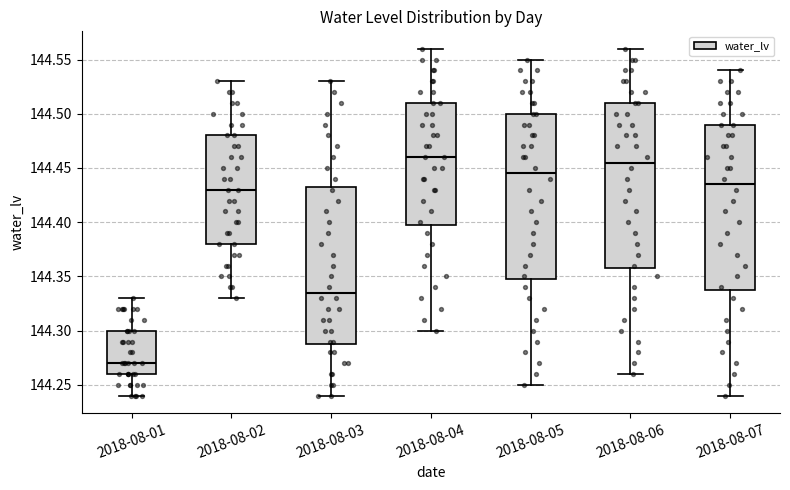

Reading left to right, read every box against the y-axis: the position of its median line, the range the box covers, and the ends of its whiskers. The values are not printed on the chart, so give them approximately, as read against the axis.

2018-08-01: median 144.270, box 144.260 to 144.300, whiskers 144.240 to 144.330
2018-08-02: median 144.430, box 144.380 to 144.480, whiskers 144.330 to 144.530
2018-08-03: median 144.335, box 144.290 to 144.435, whiskers 144.240 to 144.530
2018-08-04: median 144.460, box 144.400 to 144.510, whiskers 144.300 to 144.560
2018-08-05: median 144.445, box 144.350 to 144.500, whiskers 144.250 to 144.550
2018-08-06: median 144.455, box 144.360 to 144.510, whiskers 144.260 to 144.560
2018-08-07: median 144.435, box 144.340 to 144.490, whiskers 144.240 to 144.540